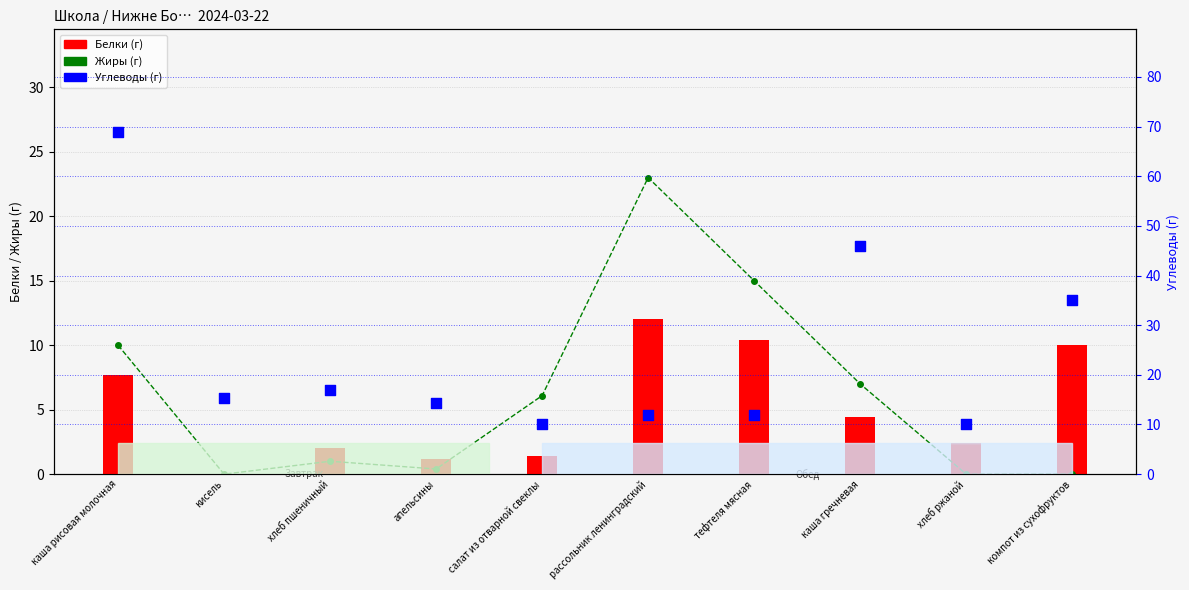

What is the total value across all series at рассольник ленинградский?

47.0